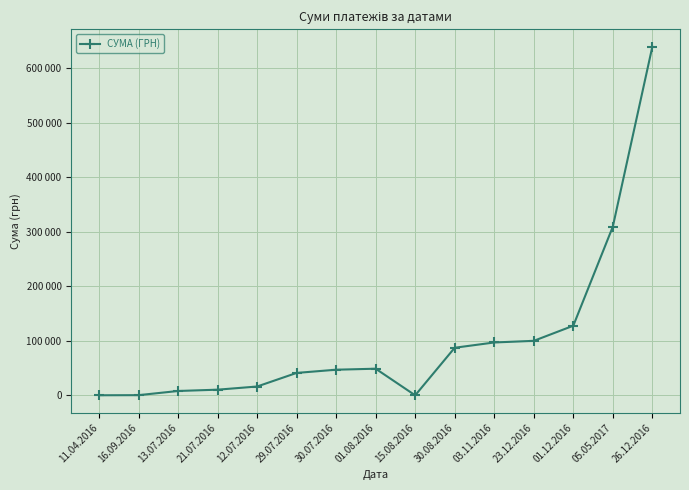

What is the smallest value displayed?

66.0